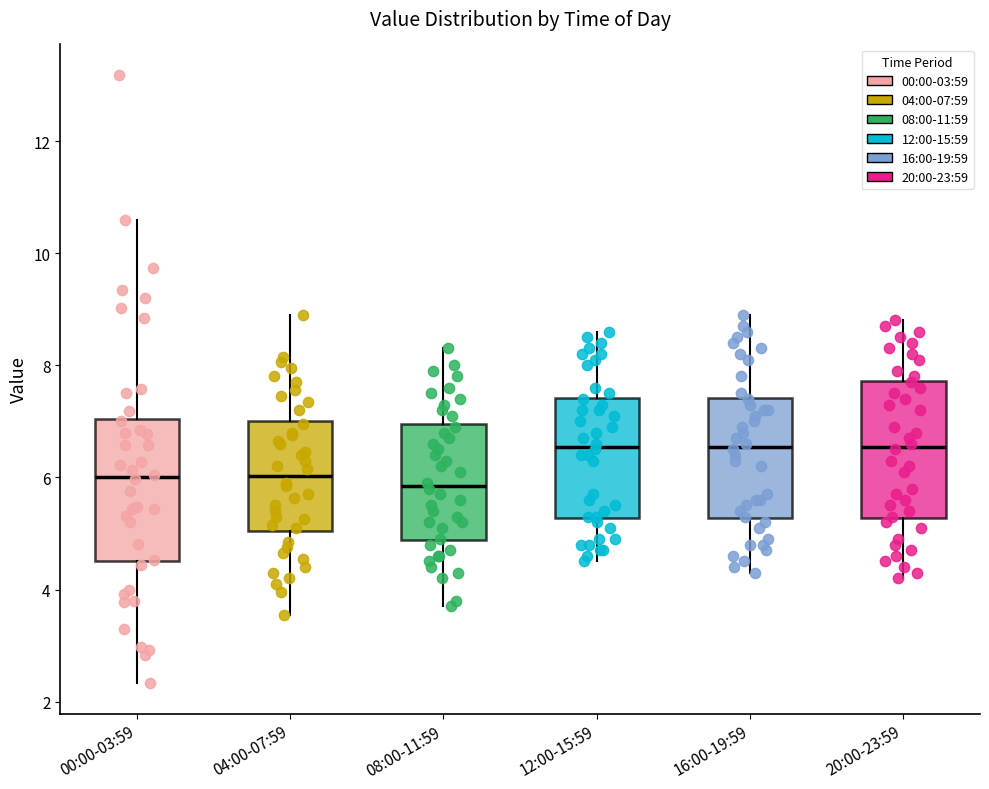

Reading left to right, read every box against the y-axis: the position of its median line, the range the box covers, and the ends of its whiskers. The values are not printed on the chart, so give them approximately, as read against the axis.

00:00-03:59: median 6.0, box 4.6 to 7.0, whiskers 2.4 to 10.6
04:00-07:59: median 6.0, box 5.0 to 7.0, whiskers 3.6 to 9.0
08:00-11:59: median 5.8, box 4.8 to 7.0, whiskers 3.8 to 8.4
12:00-15:59: median 6.6, box 5.2 to 7.4, whiskers 4.6 to 8.6
16:00-19:59: median 6.6, box 5.2 to 7.4, whiskers 4.4 to 9.0
20:00-23:59: median 6.6, box 5.2 to 7.8, whiskers 4.2 to 8.8